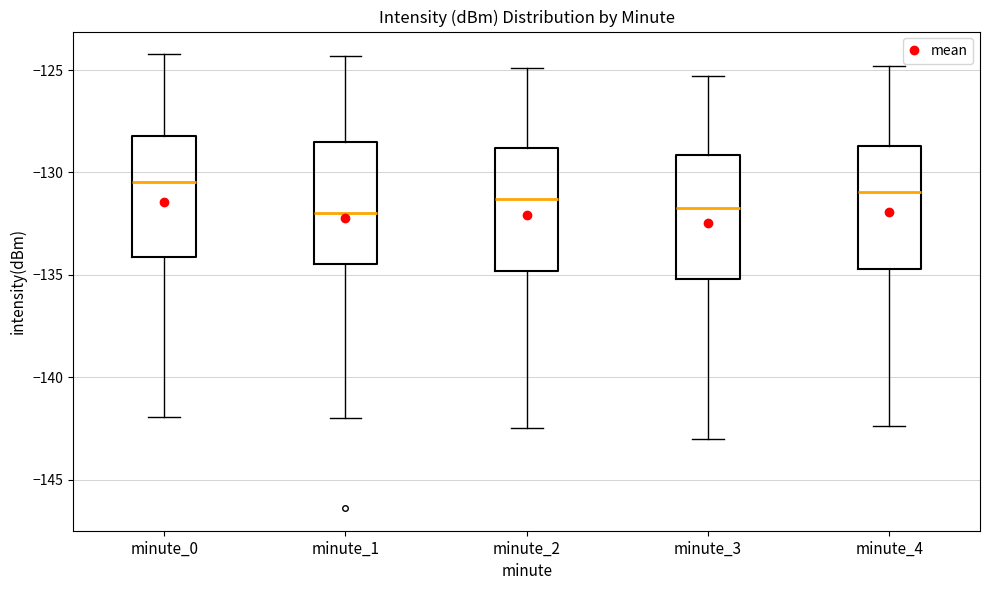

Where does the upper whisker of the box for minute_2 end on the y-axis? The values are not printed on the chart, so give them approximately, as read against the axis.

-125.0